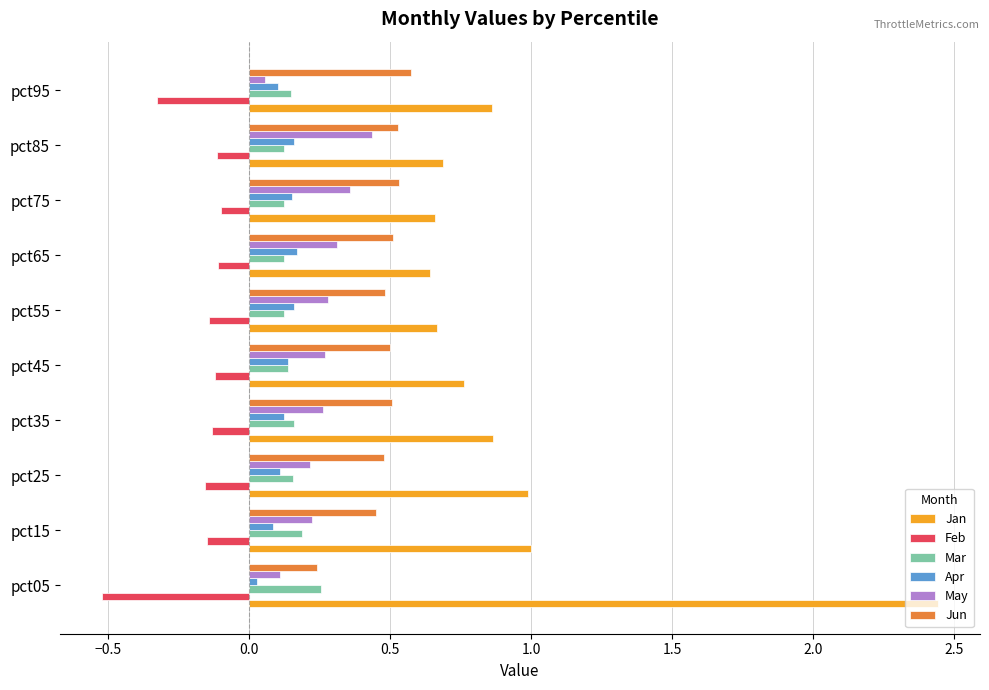

Which series changed the most between pct05 and pct95?

Jan